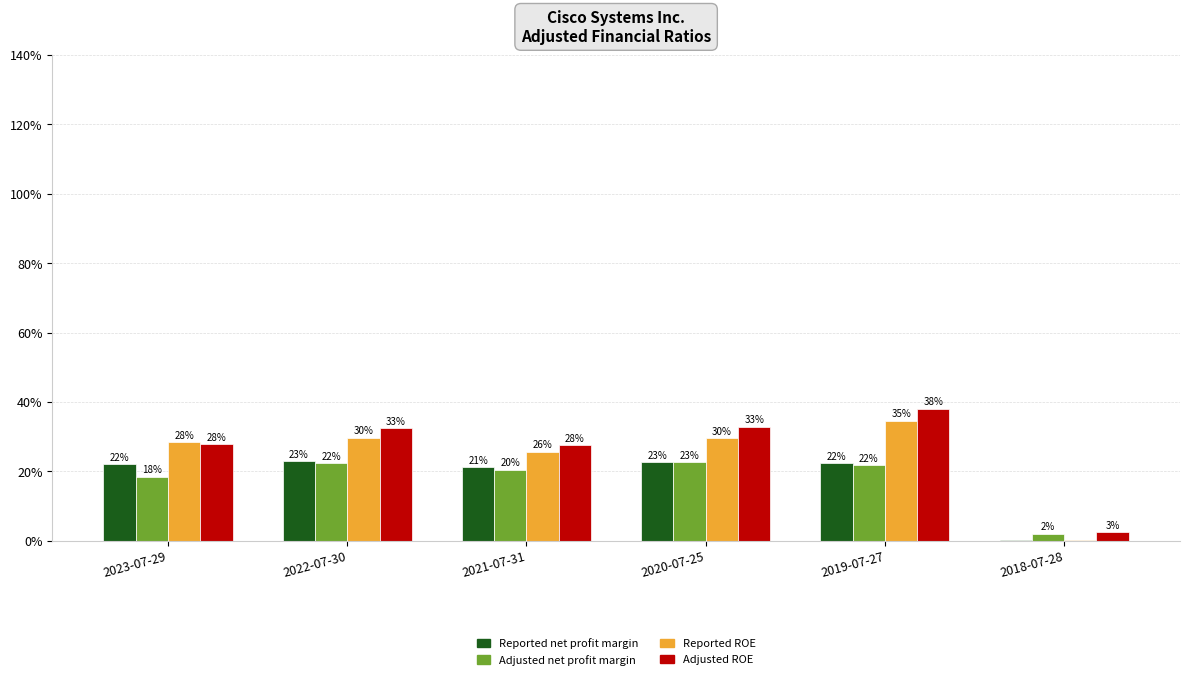

What are all the series names shown in the legend?

Reported net profit margin, Adjusted net profit margin, Reported ROE, Adjusted ROE